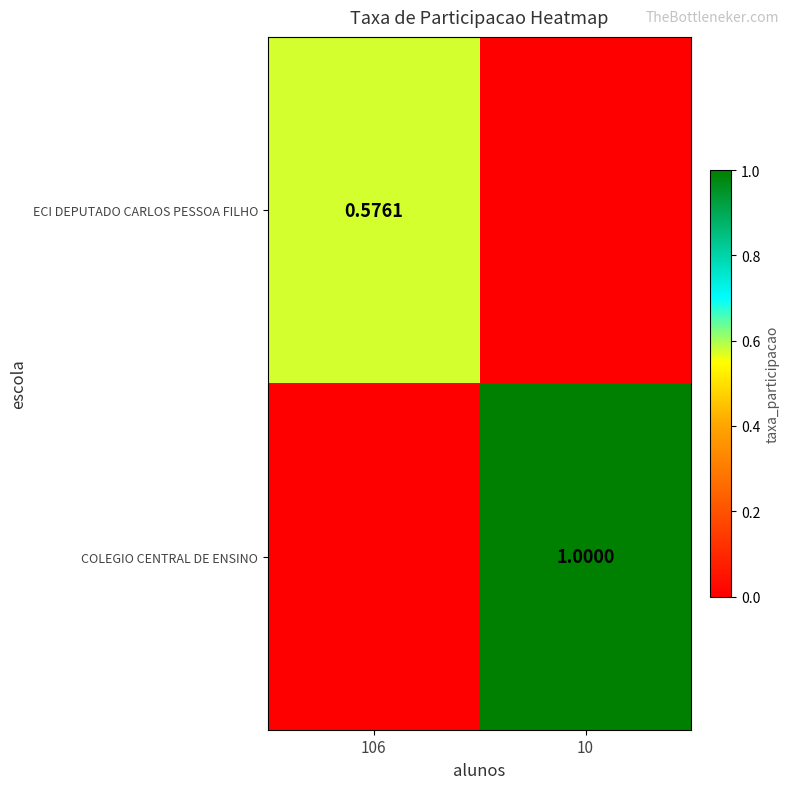

List the labels in order of ECI DEPUTADO CARLOS PESSOA FILHO value, largest first.

106, 10